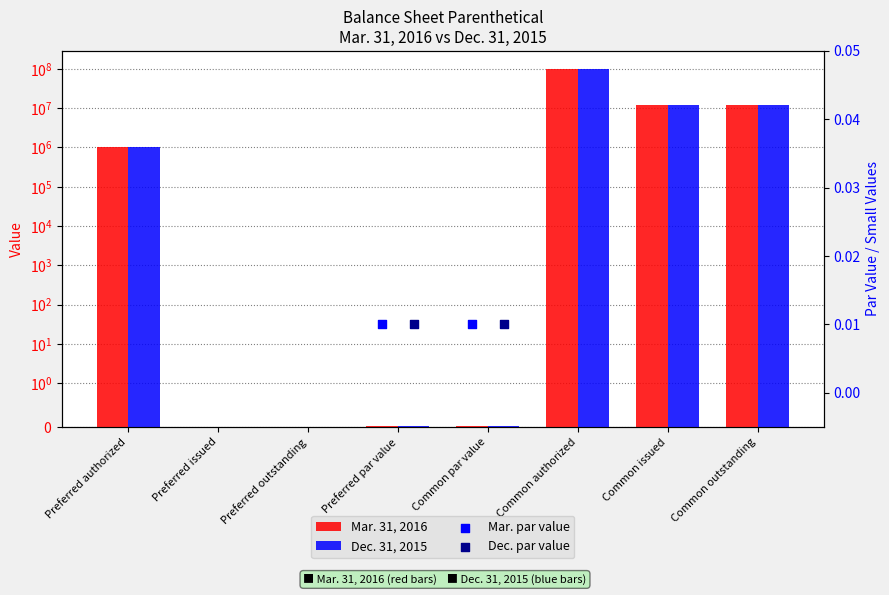

At which category is the sum across all series the highest?

Common authorized